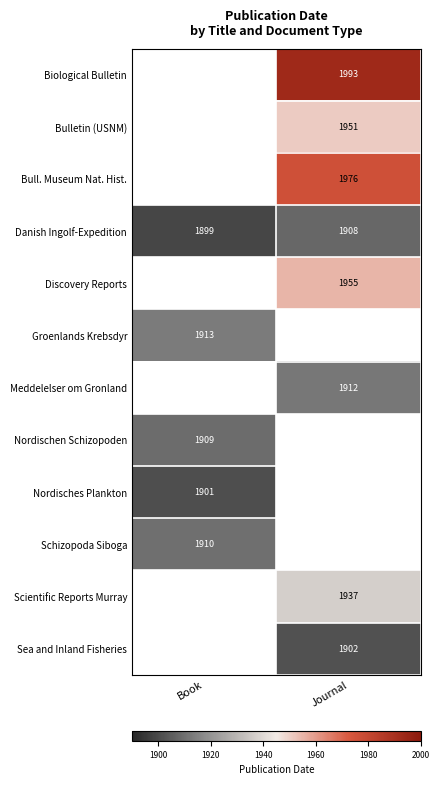

Is it true that Groenlands Krebsdyr equals 1321 at Book?

False